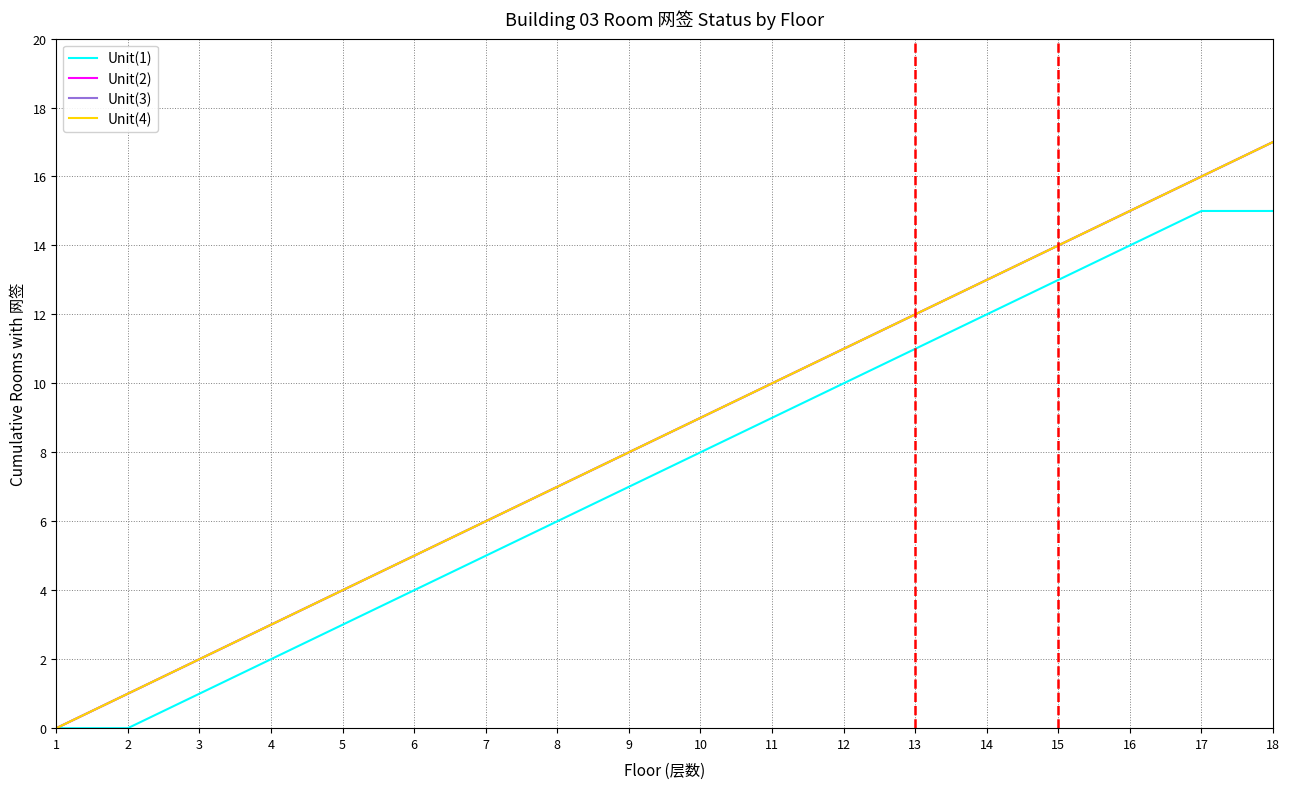

Does the chart display data point markers on the line(s)?

No